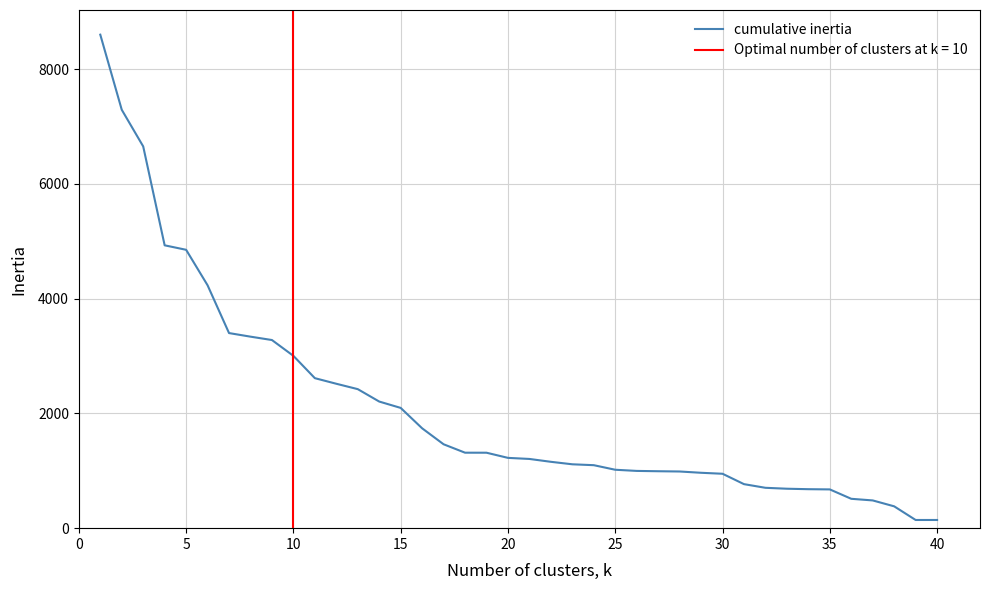

Does the chart display data point markers on the line(s)?

No